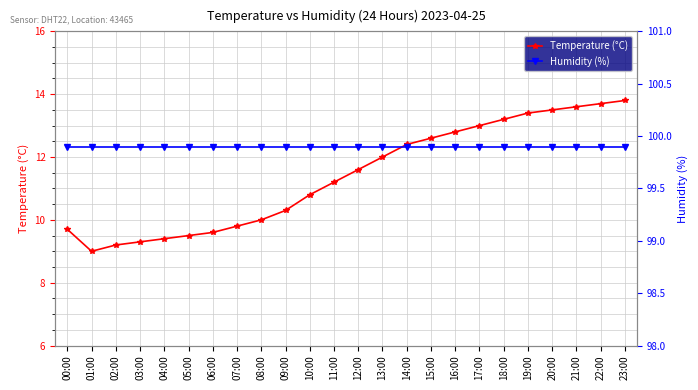

Which series has the largest total across all categories?

Humidity (%)